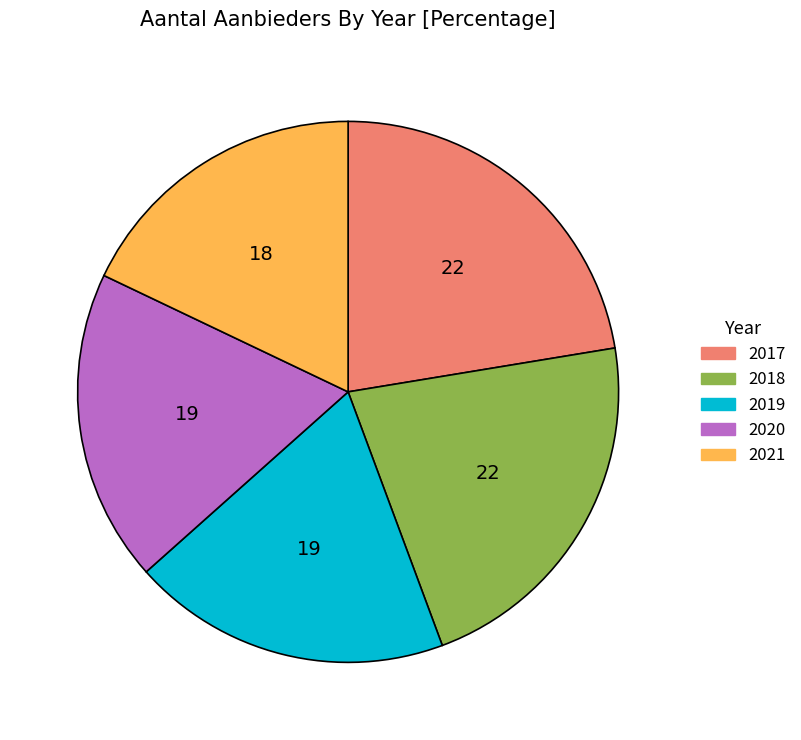

The 2018 slice represents 15% of the pie. True or false?

False